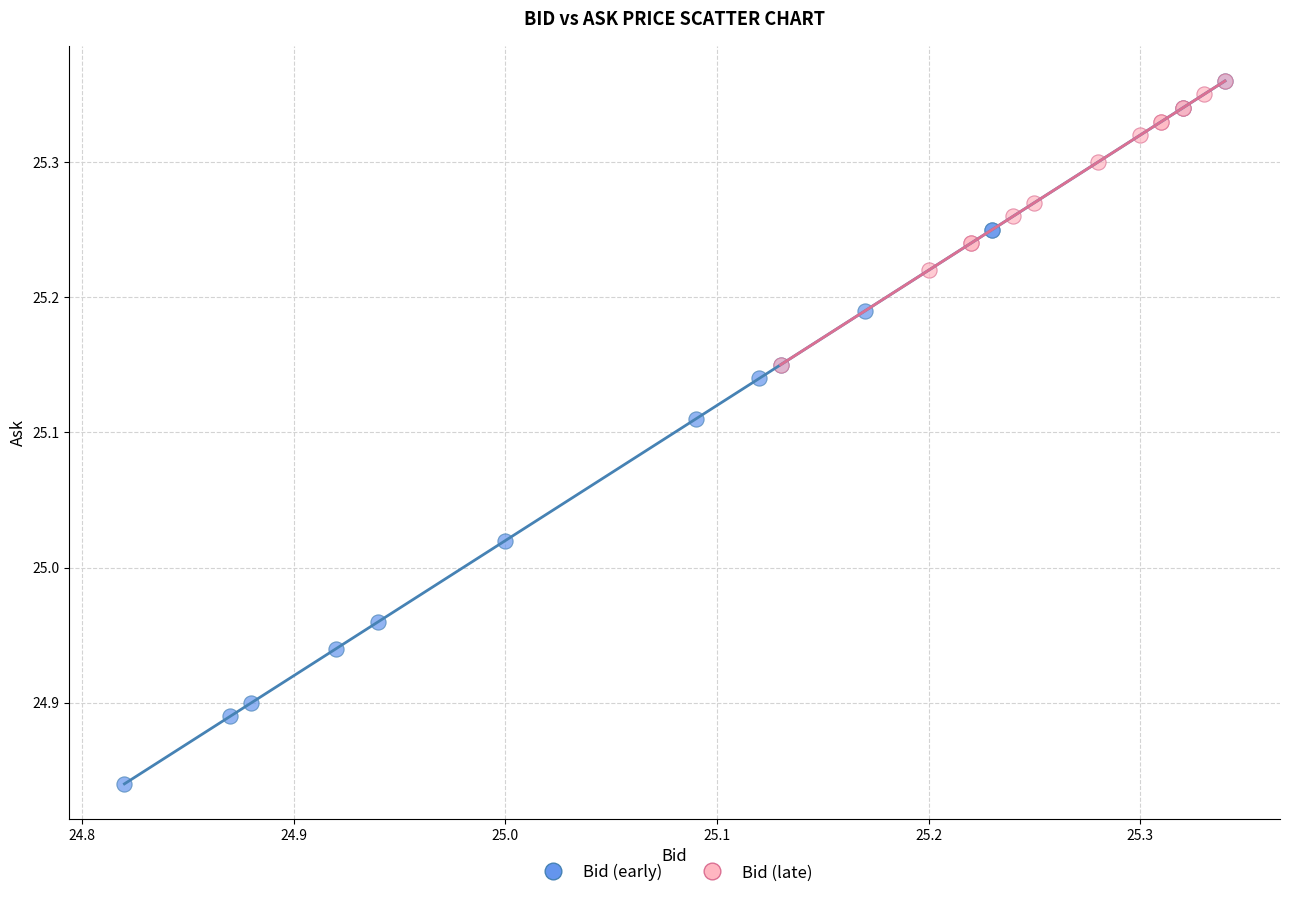

What are all the series names shown in the legend?

Bid (early), Bid (late)